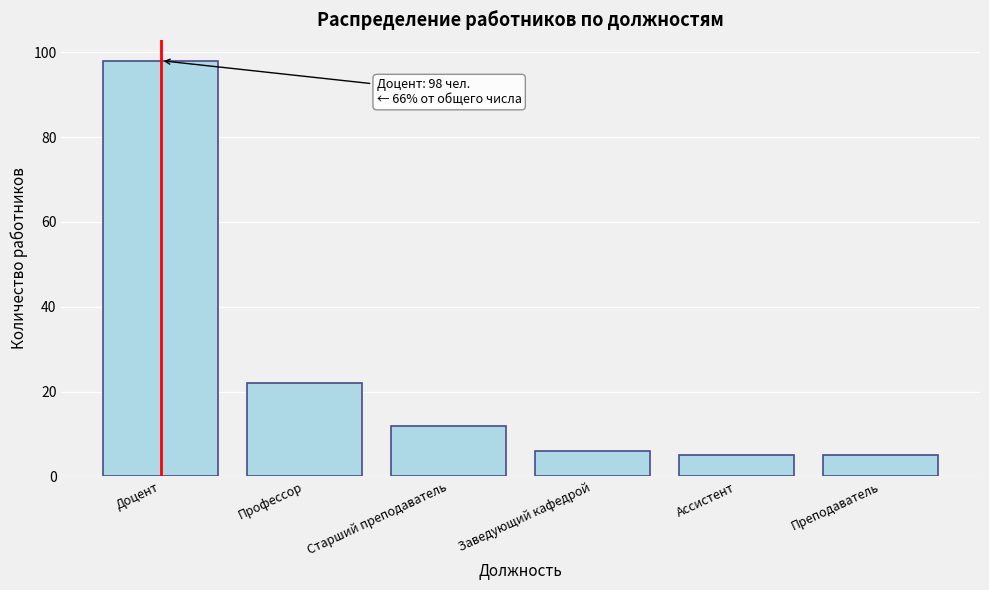

Reading left to right, list all the values displayed in this chart.

Доцент=98	Профессор=22	Старший преподаватель=12	Заведующий кафедрой=6	Ассистент=5	Преподаватель=5